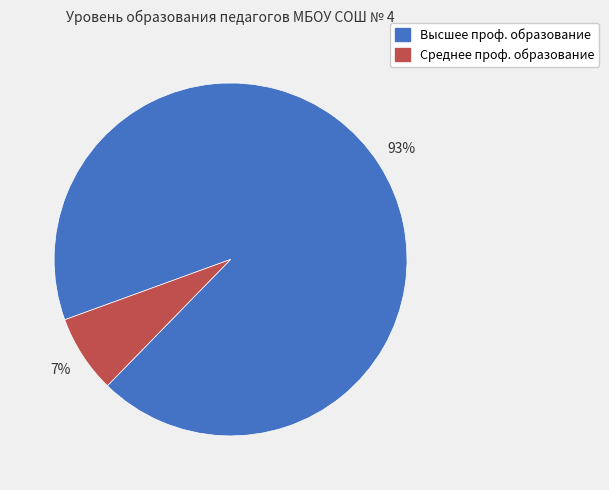

Rank the categories by value from highest to lowest.

Высшее проф. образование, Среднее проф. образование